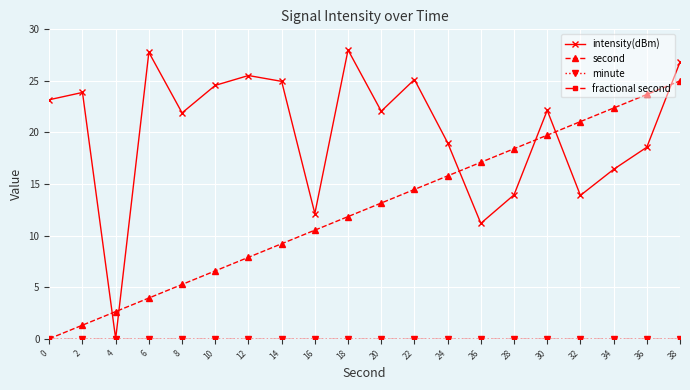

At which category is the sum across all series the highest?

38